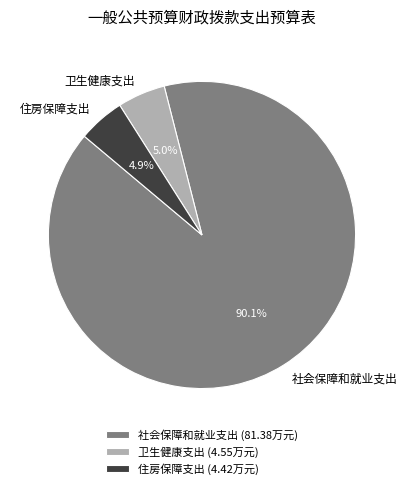

To the nearest percent, what is the average slice percentage?

33%